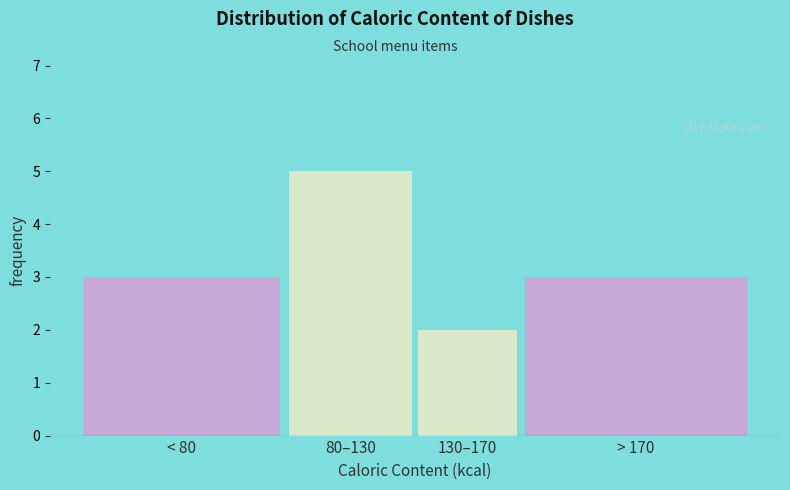

Reading left to right, extract all data points from this chart.

3	5	2	3